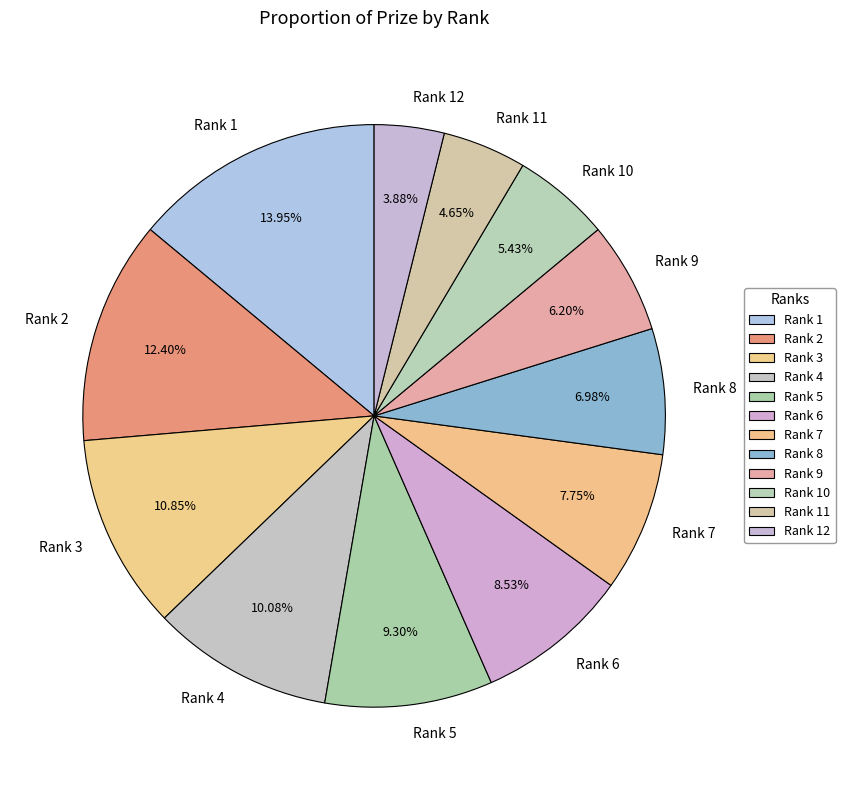

To the nearest percent, what percentage of the pie is Rank 1?

14%